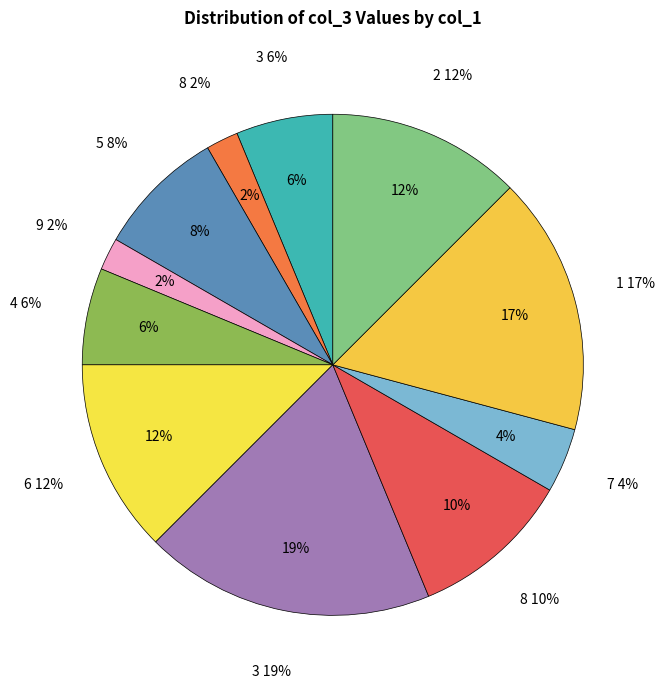

What percentage is the 1 slice, to the nearest percent?

17%